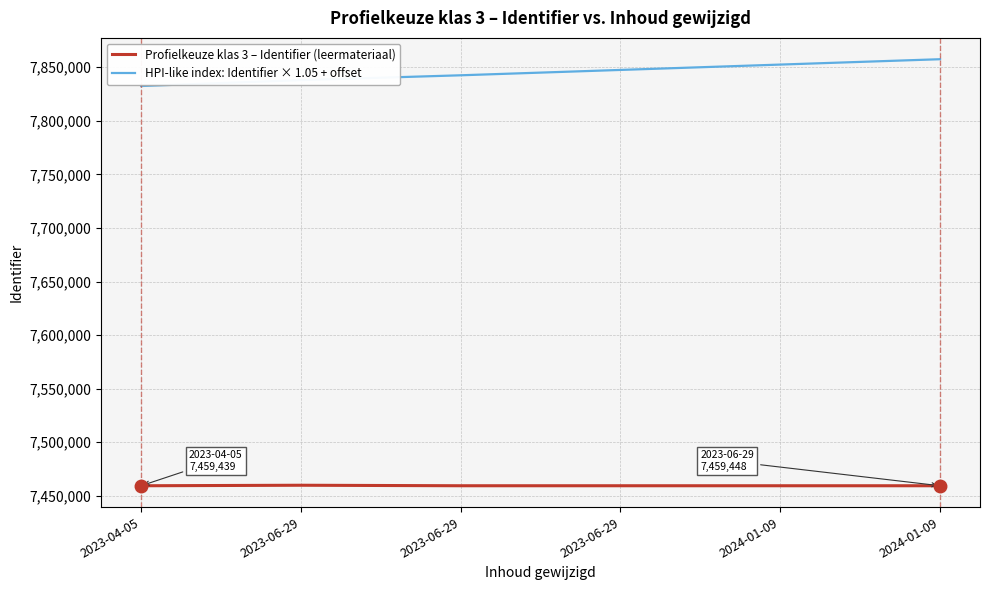

What is the label of the 5th point from the right?

2023-06-29